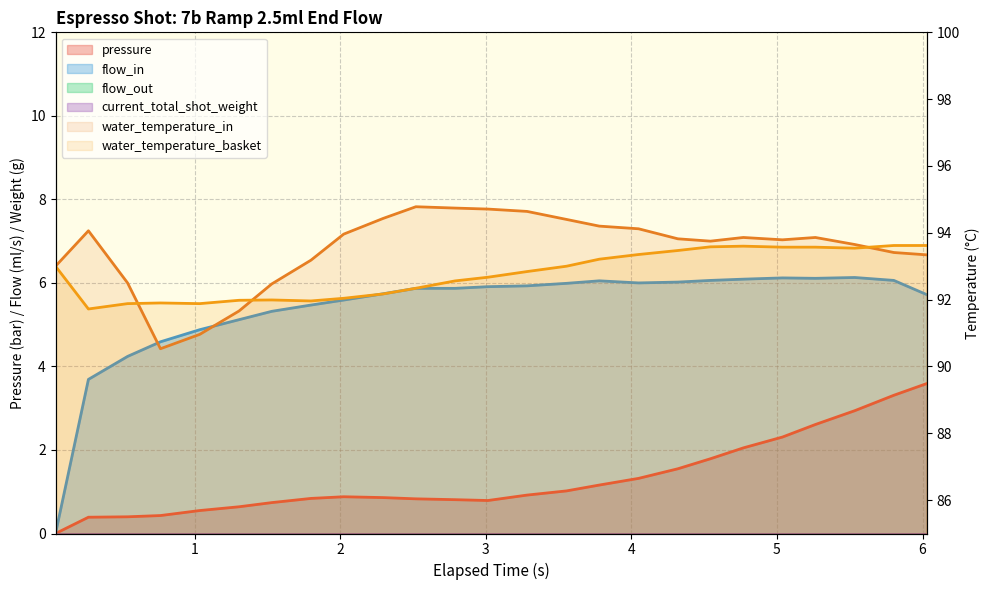

True or false: flow_in has more than 2 points higher than both neighbors.

True